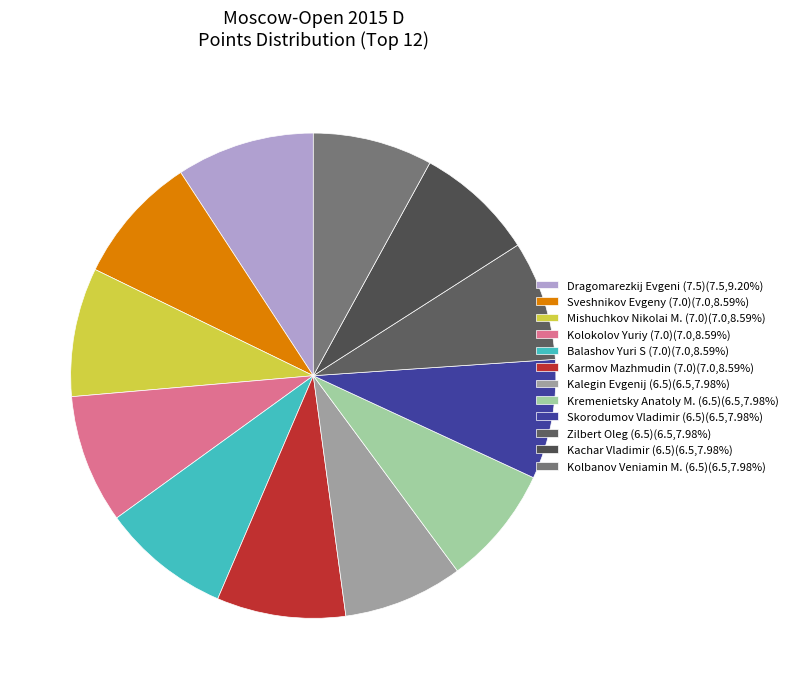

Is it true that Kolokolov Yuriy (7.0) is 1% of the pie?

False